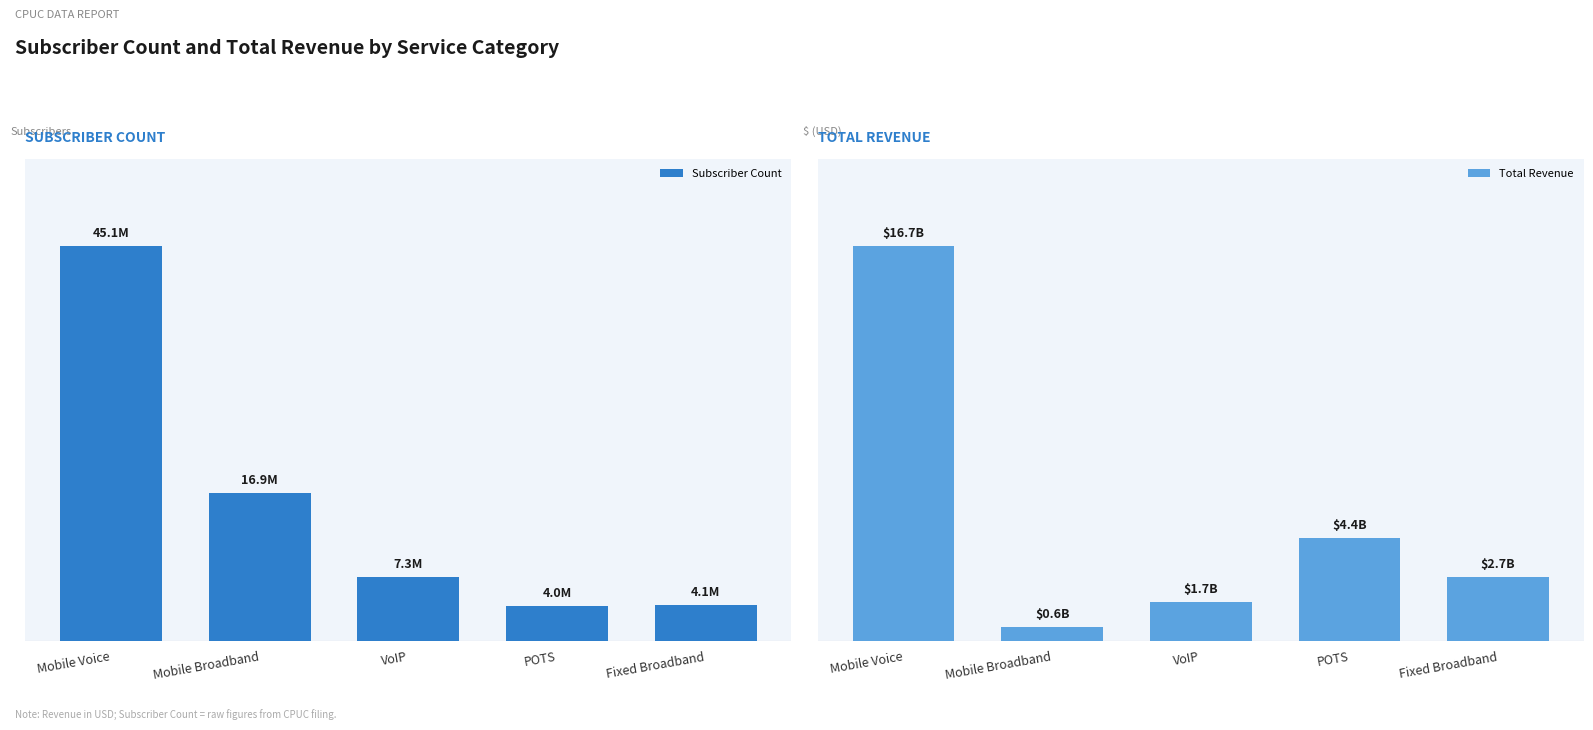

Is the value of Subscriber Count at Mobile Broadband greater than the value of Total Revenue at Mobile Voice?

No